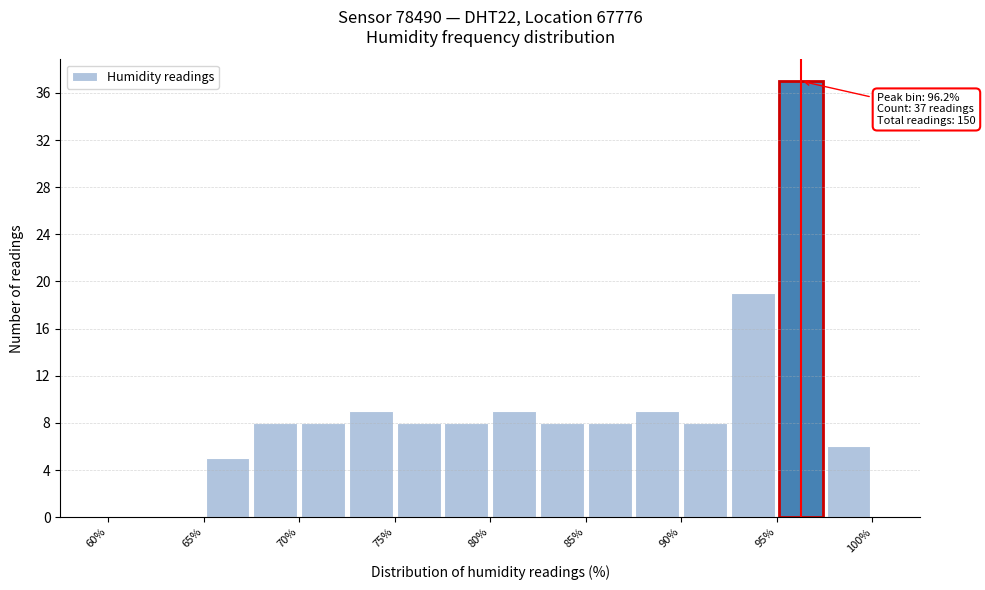

Over which range of the x-axis is the bar tallest?

95.0 to 97.5